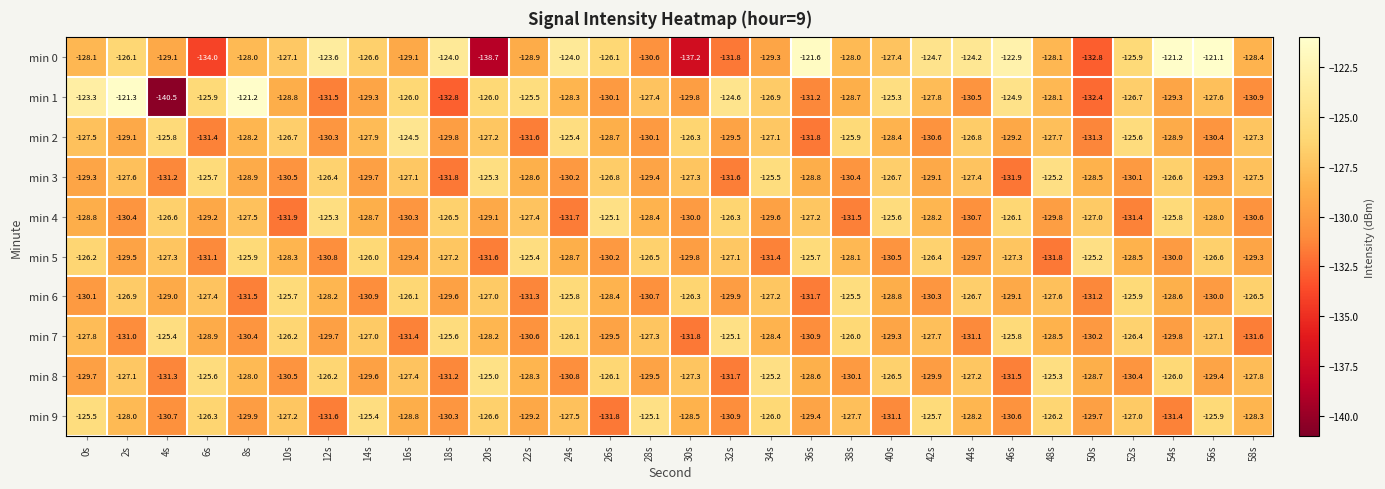

What is the spread (max minus min) of values at 48s?

6.6